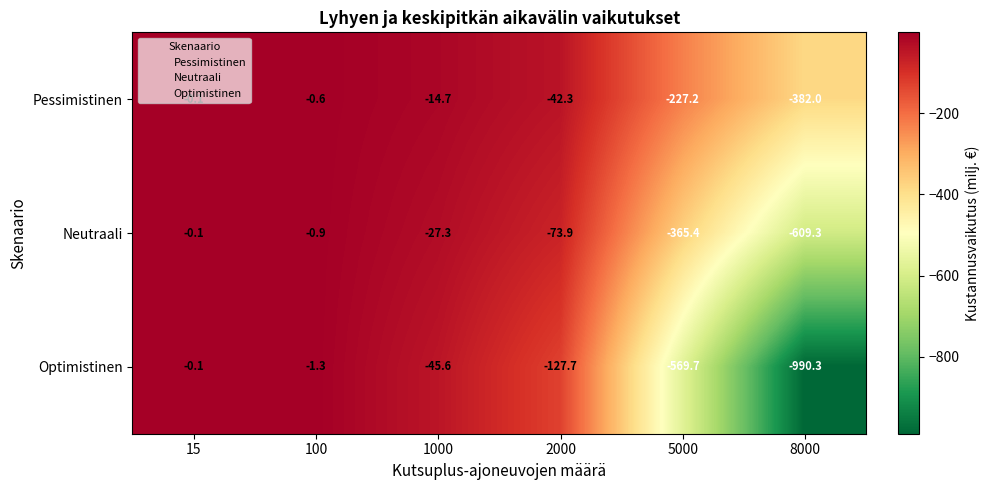

Rank the series by their average value, from highest to lowest.

Pessimistinen, Neutraali, Optimistinen